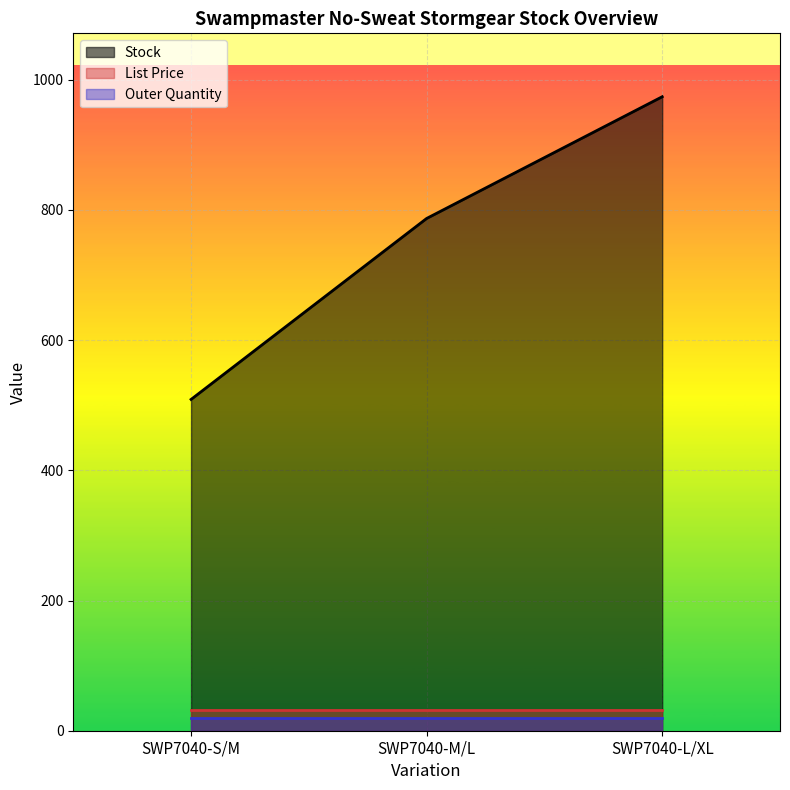

How many lines are shown in the chart?

3